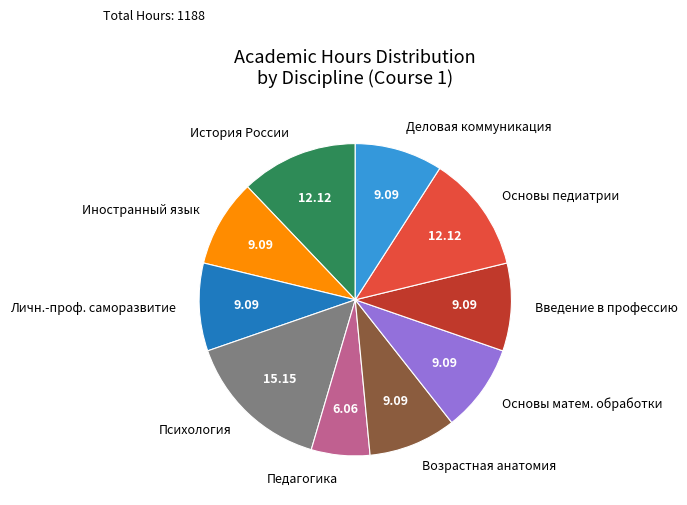

Do Психология and Основы матем. обработки together represent more than half of the pie?

No